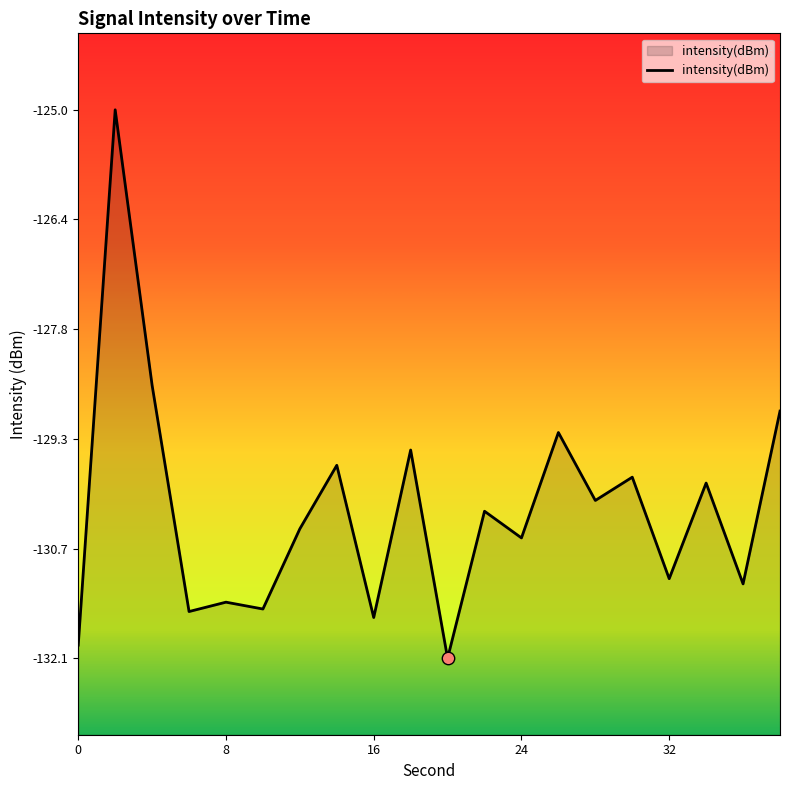

What is the change in value from 2 to 38?

-3.9